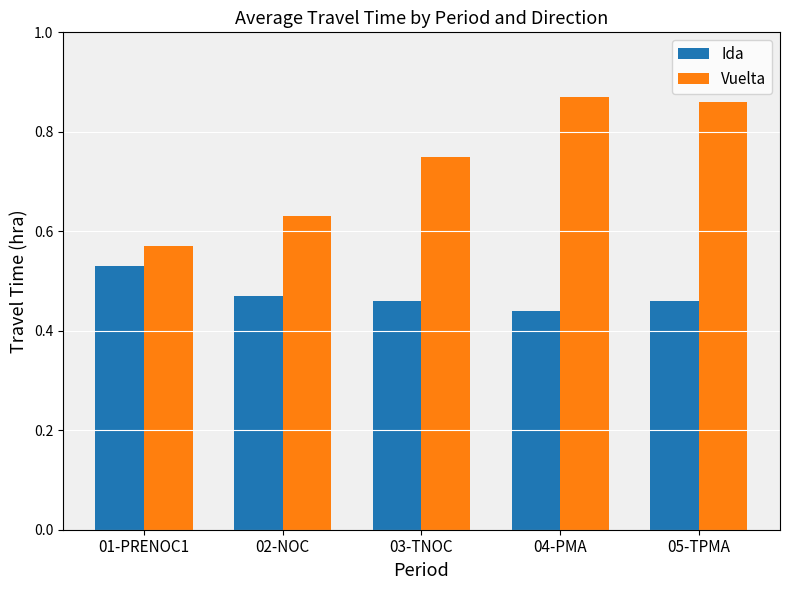

Is the value of Ida at 02-NOC greater than the value of Vuelta at 05-TPMA?

No